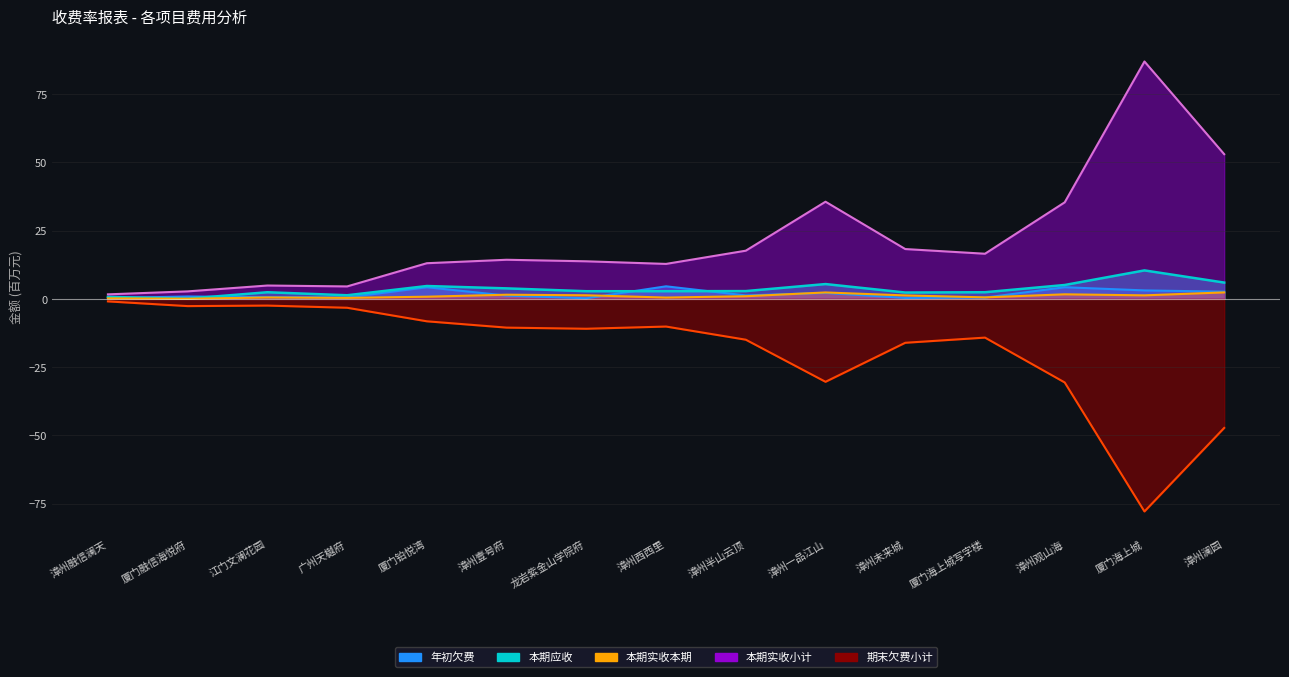

Reading left to right, what are all the values shown in this chart?

年初欠费: 漳州融信澜天=0.3	厦门融信海悦府=0.9	江门文澜花园=0.6	广州天樾府=0.5	厦门铂悦湾=4.3	漳州壹号府=1.2	龙岩紫金山学院府=0.2	漳州西西里=4.6	漳州半山云顶=1.3	漳州一品江山=2.2	漳州未来城=0.3	厦门海上城写字楼=0.5	漳州观山海=4.3	厦门海上城=3.1	漳州澜园=2.6
本期应收: 漳州融信澜天=0.7	厦门融信海悦府=0.1	江门文澜花园=2.4	广州天樾府=1.3	厦门铂悦湾=4.7	漳州壹号府=3.8	龙岩紫金山学院府=2.8	漳州西西里=2.8	漳州半山云顶=2.9	漳州一品江山=5.4	漳州未来城=2.3	厦门海上城写字楼=2.4	漳州观山海=5.1	厦门海上城=10.4	漳州澜园=6.0
本期实收小计: 漳州融信澜天=1.7	厦门融信海悦府=2.7	江门文澜花园=4.9	广州天樾府=4.6	厦门铂悦湾=13.1	漳州壹号府=14.3	龙岩紫金山学院府=13.8	漳州西西里=12.8	漳州半山云顶=17.7	漳州一品江山=35.6	漳州未来城=18.3	厦门海上城写字楼=16.5	漳州观山海=35.4	厦门海上城=87.0	漳州澜园=53.0
期末欠费小计: 漳州融信澜天=-0.9	厦门融信海悦府=-2.7	江门文澜花园=-2.5	广州天樾府=-3.3	厦门铂悦湾=-8.2	漳州壹号府=-10.5	龙岩紫金山学院府=-11.0	漳州西西里=-10.1	漳州半山云顶=-15.0	漳州一品江山=-30.4	漳州未来城=-16.1	厦门海上城写字楼=-14.2	漳州观山海=-30.6	厦门海上城=-77.9	漳州澜园=-47.3
本期实收本期: 漳州融信澜天=0.2	厦门融信海悦府=0.1	江门文澜花园=0.5	广州天樾府=0.4	厦门铂悦湾=0.8	漳州壹号府=1.5	龙岩紫金山学院府=1.3	漳州西西里=0.5	漳州半山云顶=1.0	漳州一品江山=2.4	漳州未来城=1.3	厦门海上城写字楼=0.5	漳州观山海=1.7	厦门海上城=1.3	漳州澜园=2.4